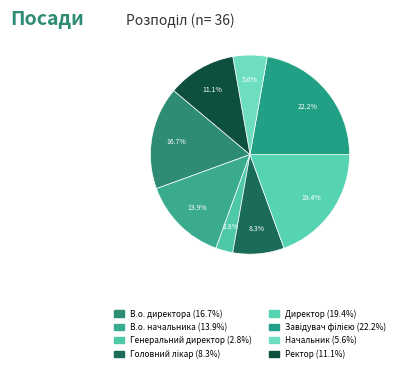

How many segments does this pie chart have?

8